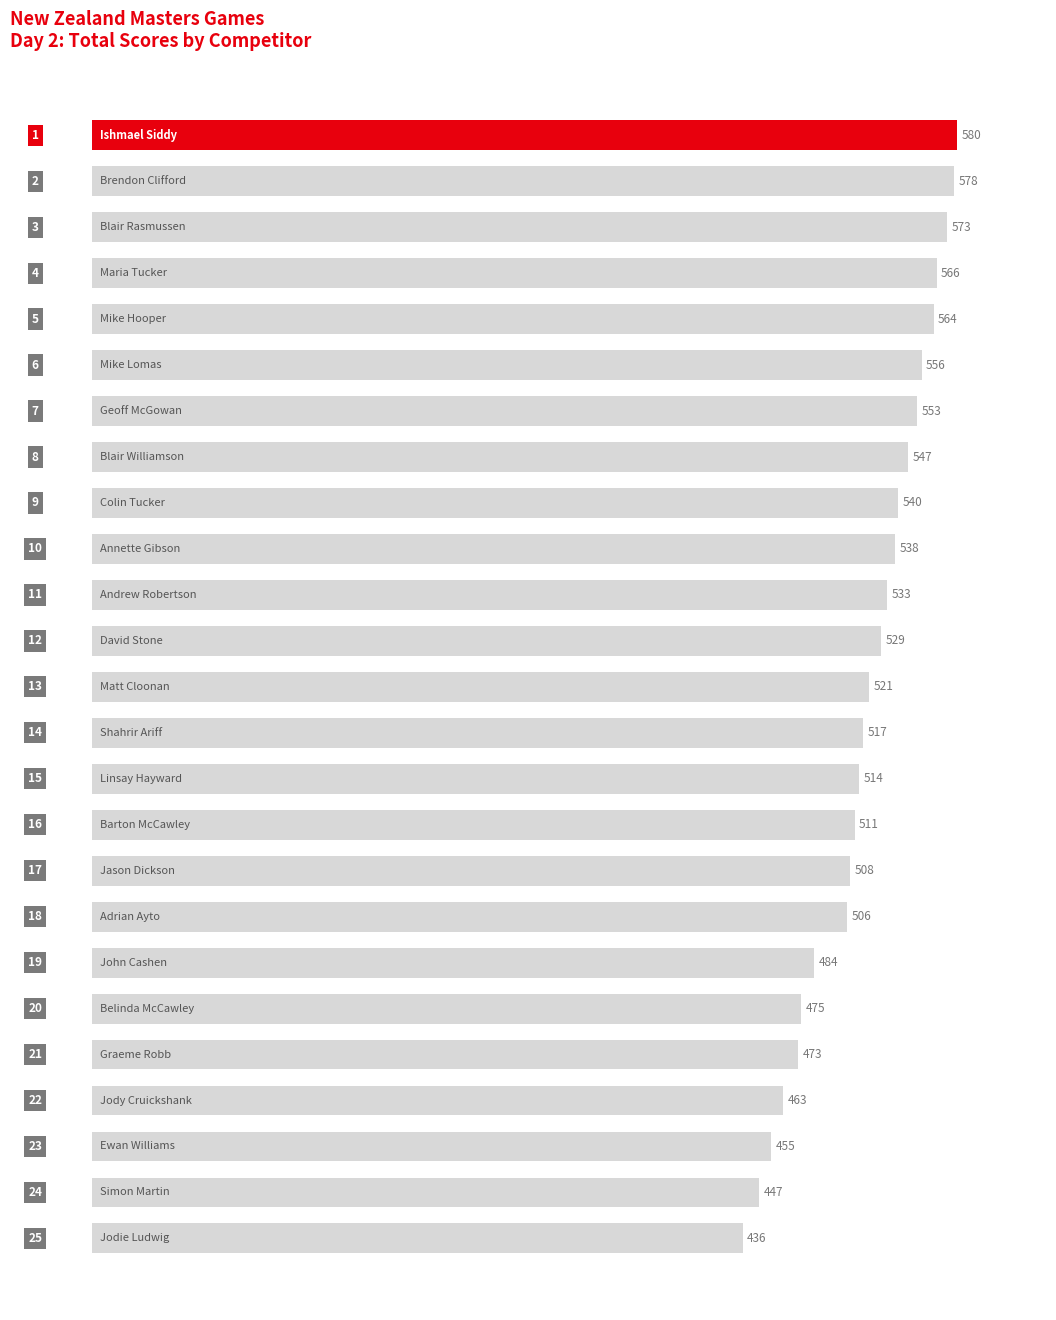

What is the sum of all values?

12967